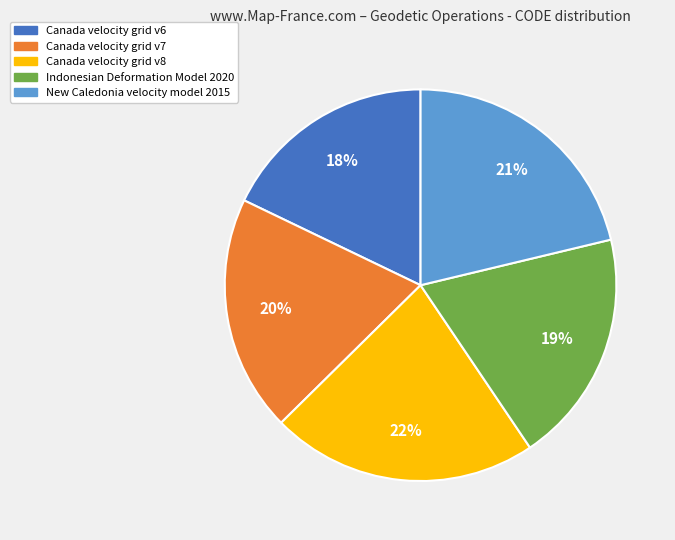

Is there any slice that represents more than half of the pie?

No